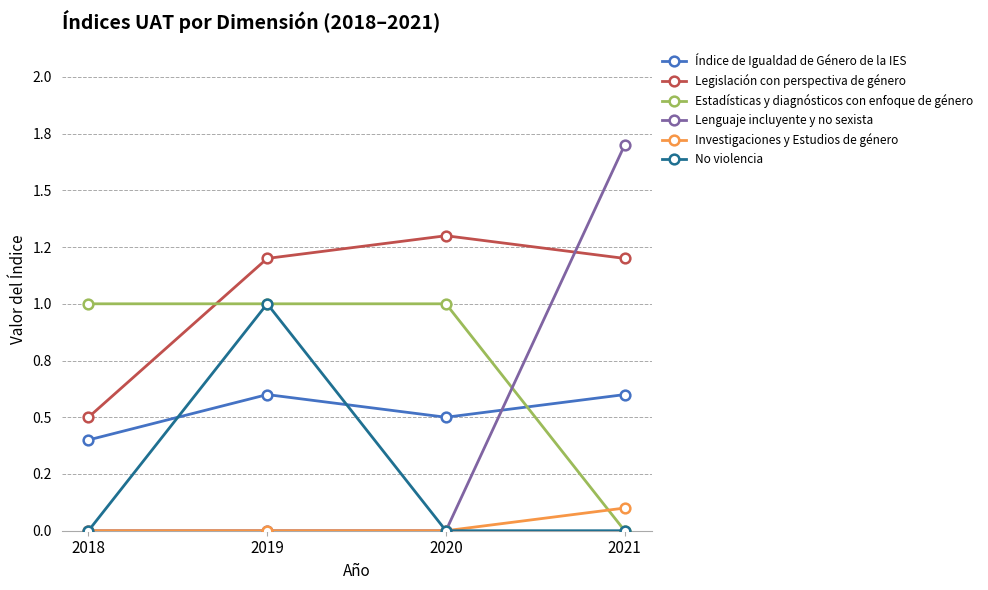

What is the difference between the maximum and second lowest values in the No violencia series?

1.0